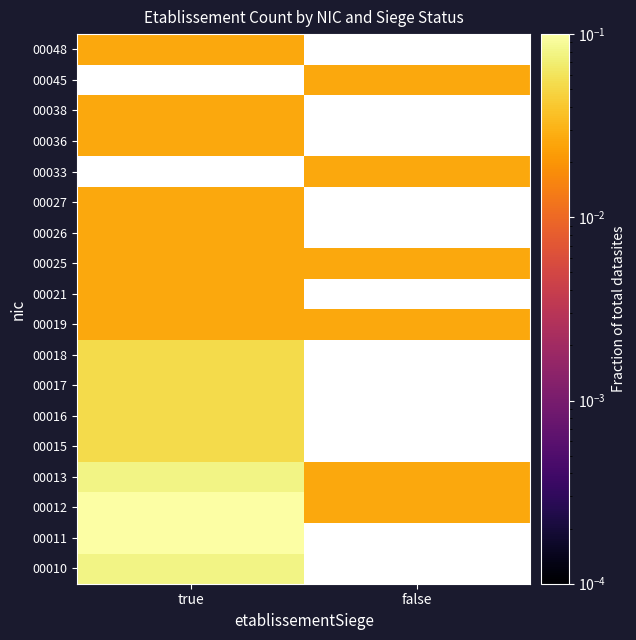

Rank the series by their average value, from highest to lowest.

00010, 00011, 00012, 00013, 00015, 00016, 00017, 00018, 00019, 00021, 00025, 00026, 00027, 00033, 00036, 00038, 00045, 00048